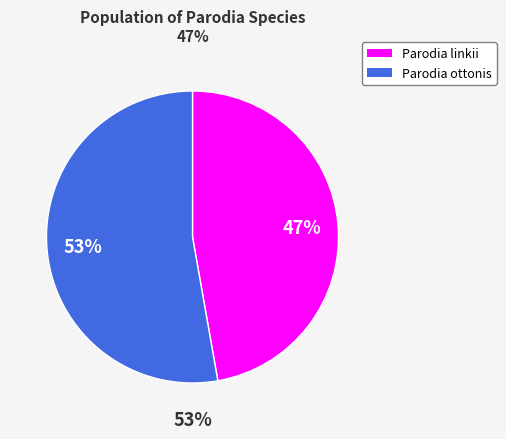

To the nearest percent, what is the difference between the largest and smallest slice percentages?

6%